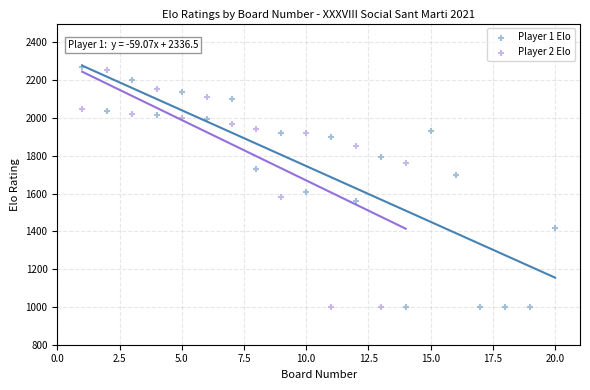

What are all the series names shown in the legend?

Player 1 Elo, Player 2 Elo